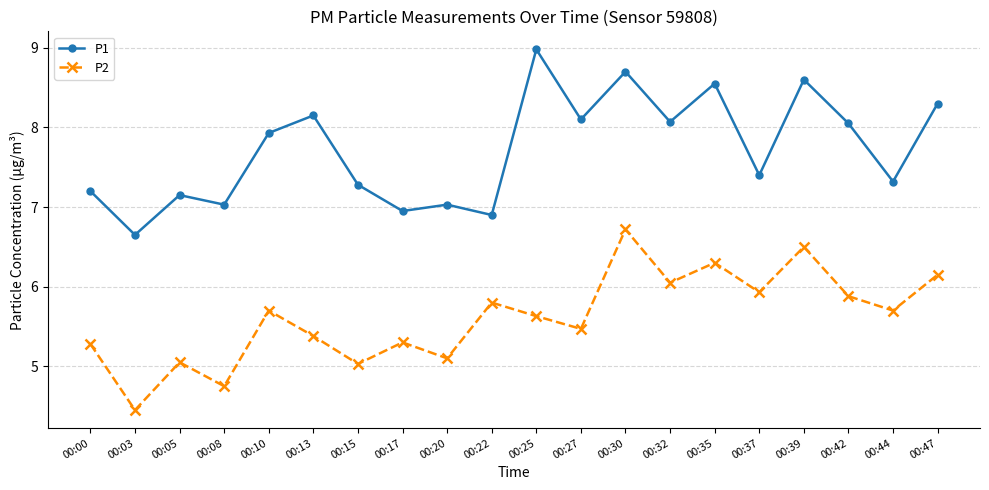

At which category does P1 reach its first local peak?

00:05